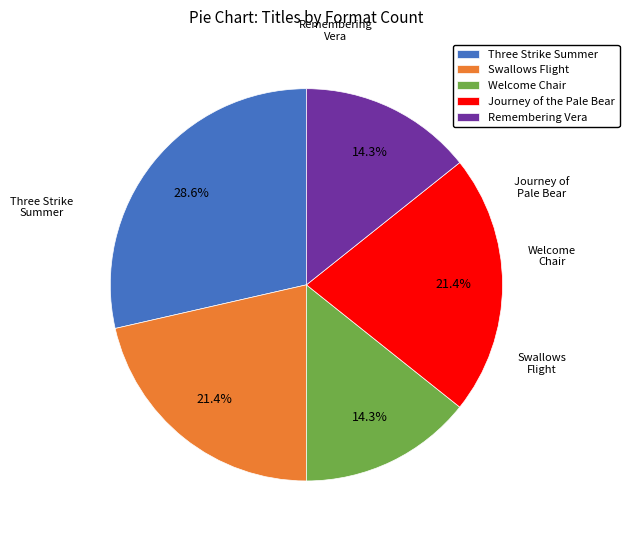

Which slice is the largest?

Three Strike Summer